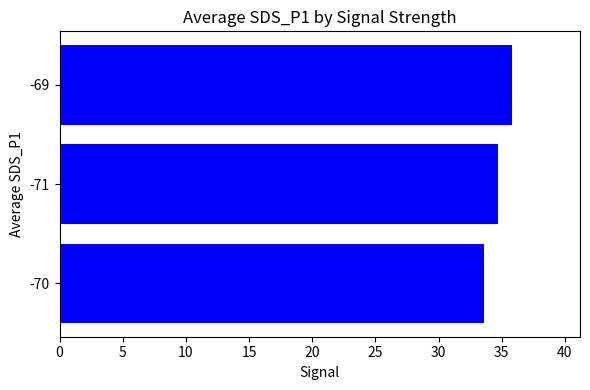

The value at -71 is 57.0. True or false?

False